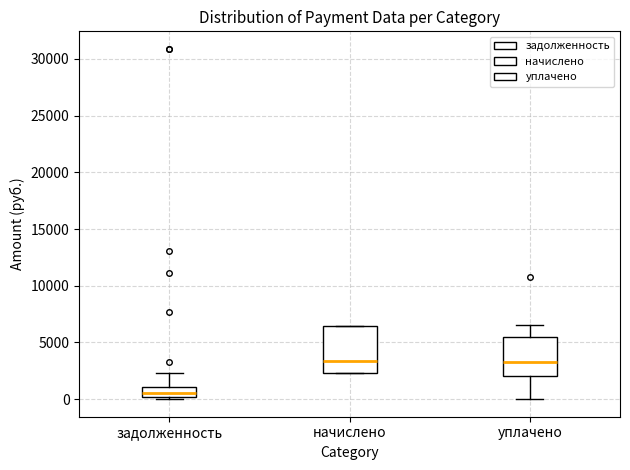

Where is the lower edge of the box for уплачено on the y-axis? The values are not printed on the chart, so give them approximately, as read against the axis.

2000